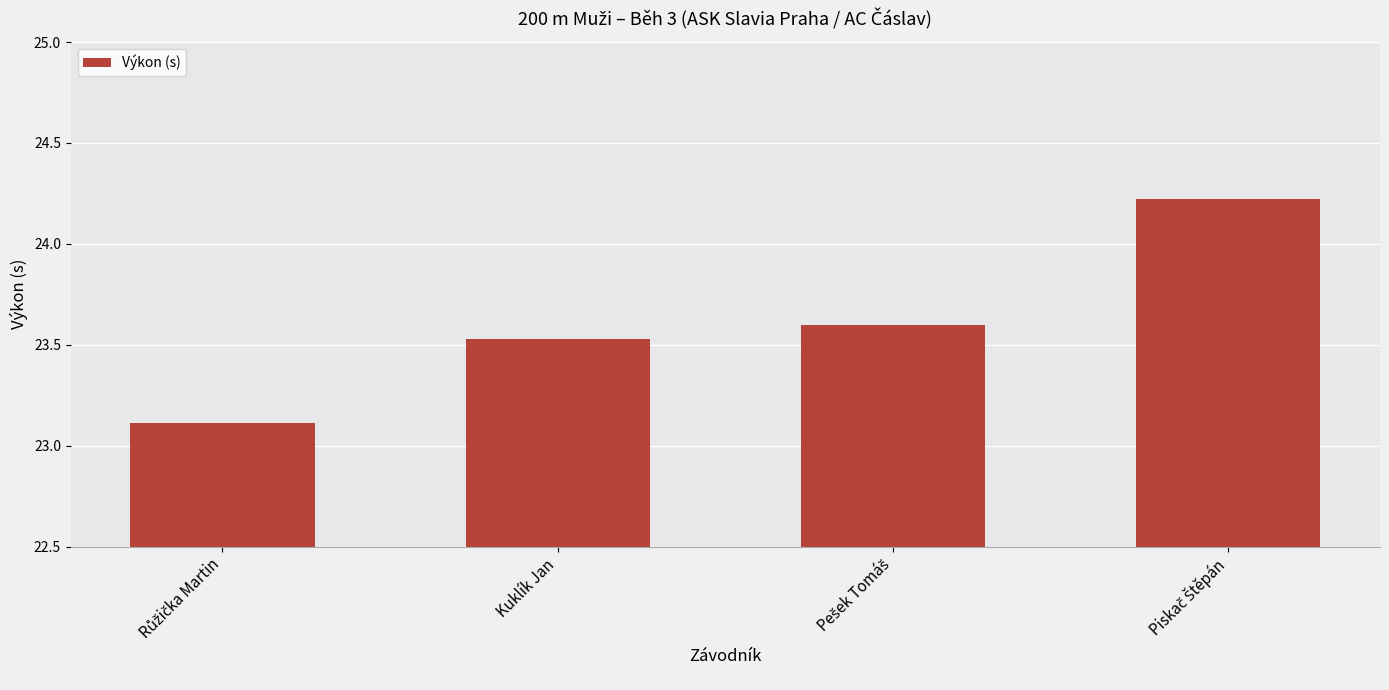

What is the value of the 3rd bar from the left?

23.6